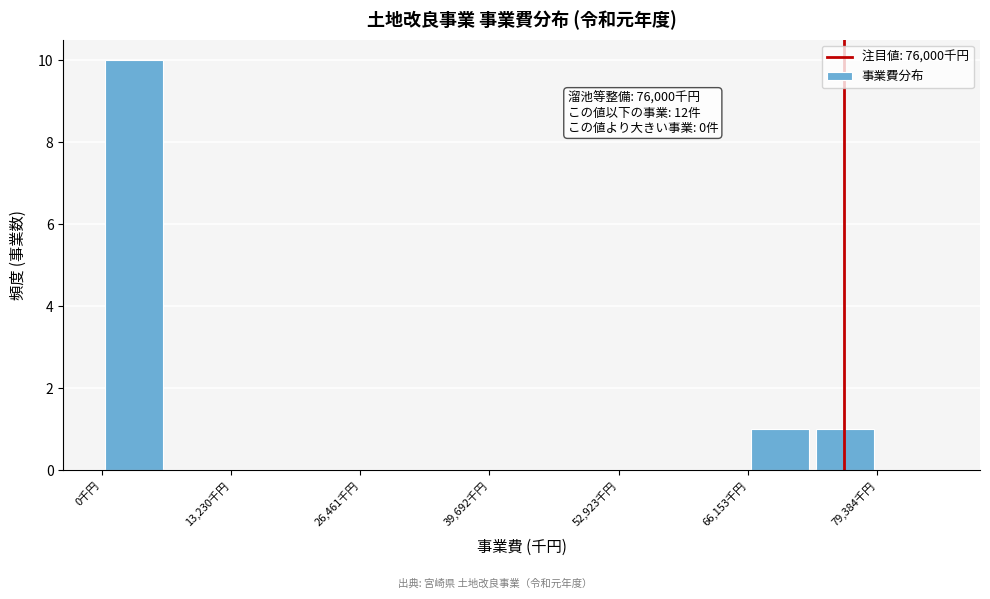

Around what value on the x-axis is the tallest bar? Give the approximate position of its centre, as read against the axis.

4000